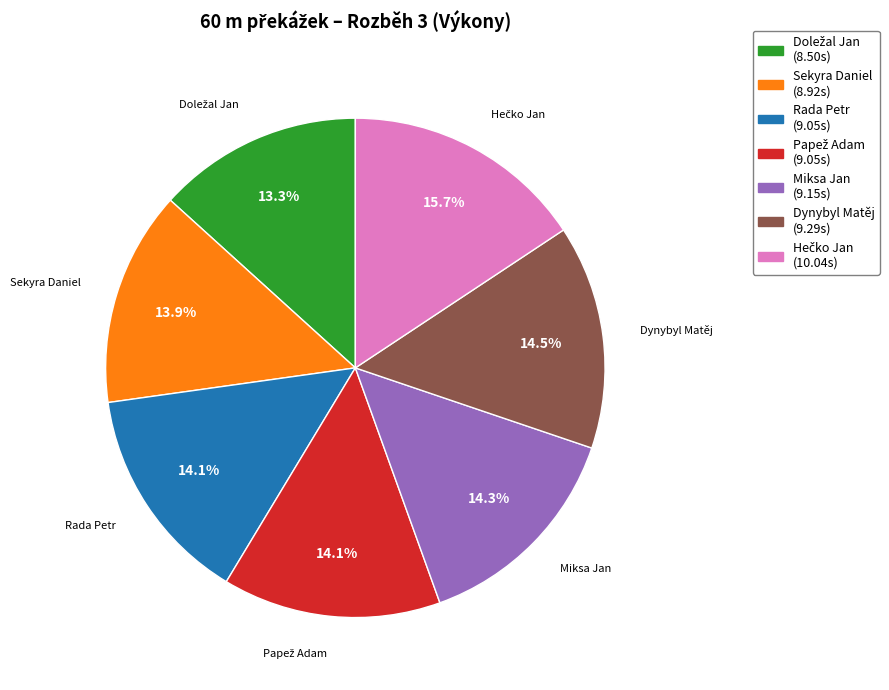

Is Sekyra Daniel (8.92s) the majority of the pie?

No